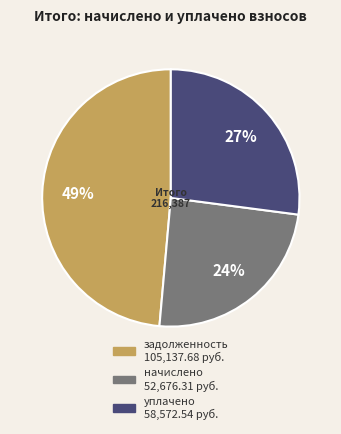

Approximately how many times larger is the value at начислено compared to задолженность?

0.5